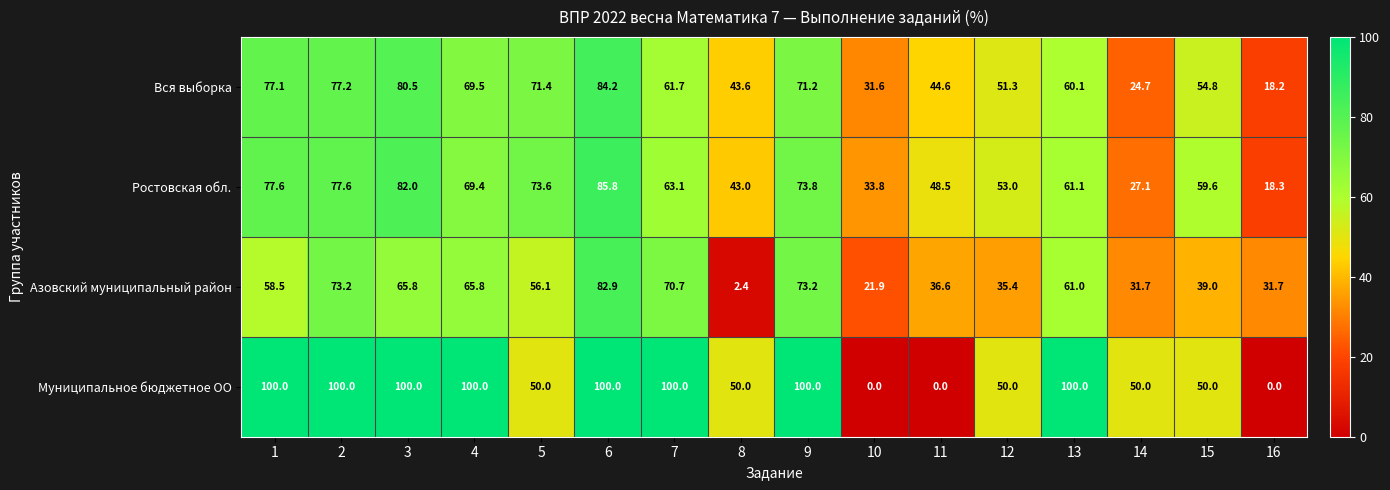

Rank the series by their maximum value, from highest to lowest.

Муниципальное бюджетное ОО, Ростовская обл., Вся выборка, Азовский муниципальный район